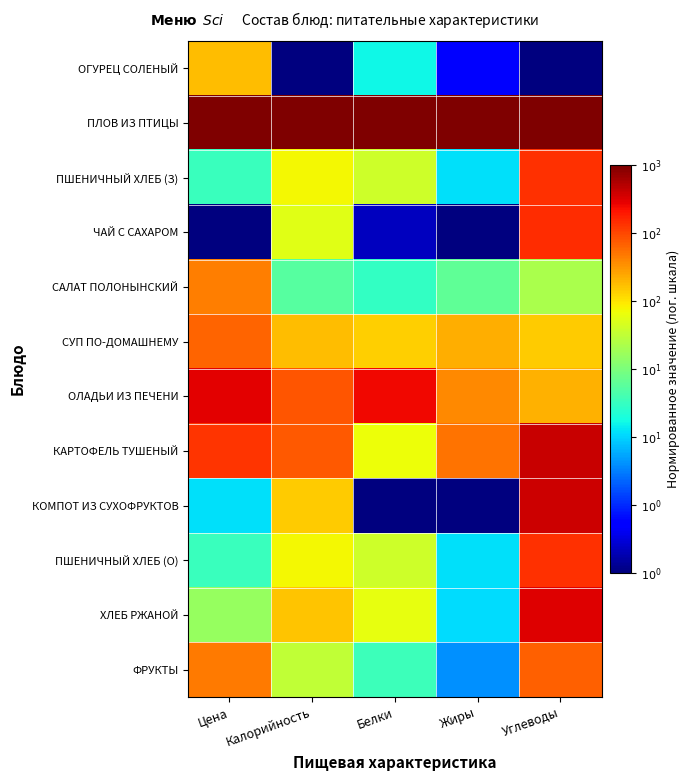

Reading left to right, list all the values displayed in this chart.

ОГУРЕЦ СОЛЕНЫЙ: Цена=0.7	Калорийность=0.0	Белки=0.4	Жиры=0.1	Углеводы=0.0
ПЛОВ ИЗ ПТИЦЫ: Цена=1.0	Калорийность=1.0	Белки=1.0	Жиры=1.0	Углеводы=1.0
ПШЕНИЧНЫЙ ХЛЕБ (З): Цена=0.4	Калорийность=0.6	Белки=0.6	Жиры=0.3	Углеводы=0.9
ЧАЙ С САХАРОМ: Цена=0.0	Калорийность=0.6	Белки=0.1	Жиры=0.0	Углеводы=0.9
САЛАТ ПОЛОНЫНСКИЙ: Цена=0.8	Калорийность=0.5	Белки=0.4	Жиры=0.5	Углеводы=0.6
СУП ПО-ДОМАШНЕМУ: Цена=0.8	Калорийность=0.7	Белки=0.7	Жиры=0.7	Углеводы=0.7
ОЛАДЬИ ИЗ ПЕЧЕНИ: Цена=0.9	Калорийность=0.8	Белки=0.9	Жиры=0.8	Углеводы=0.7
КАРТОФЕЛЬ ТУШЕНЫЙ: Цена=0.9	Калорийность=0.8	Белки=0.6	Жиры=0.8	Углеводы=0.9
КОМПОТ ИЗ СУХОФРУКТОВ: Цена=0.3	Калорийность=0.7	Белки=0.0	Жиры=0.0	Углеводы=0.9
ПШЕНИЧНЫЙ ХЛЕБ (О): Цена=0.4	Калорийность=0.6	Белки=0.6	Жиры=0.3	Углеводы=0.9
ХЛЕБ РЖАНОЙ: Цена=0.5	Калорийность=0.7	Белки=0.6	Жиры=0.3	Углеводы=0.9
ФРУКТЫ: Цена=0.8	Калорийность=0.6	Белки=0.4	Жиры=0.3	Углеводы=0.8